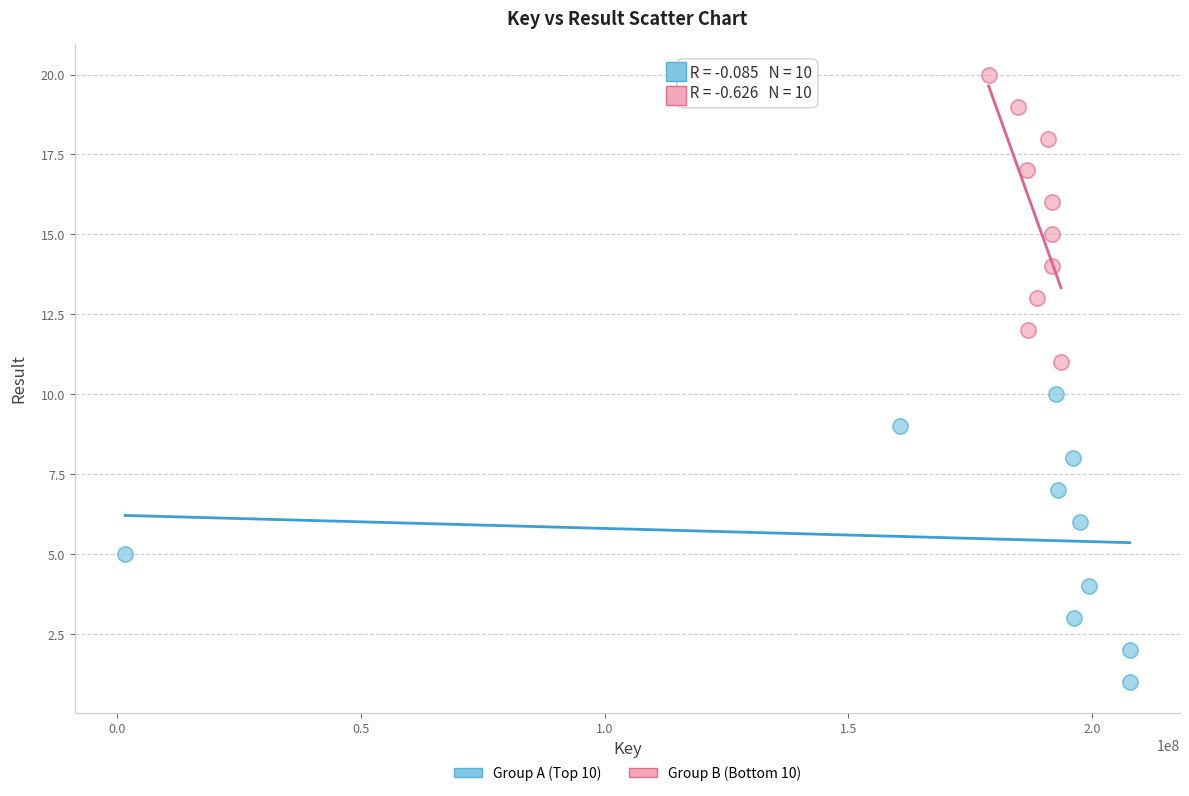

Which series reaches the minimum Y coordinate?

Group A (Top 10)